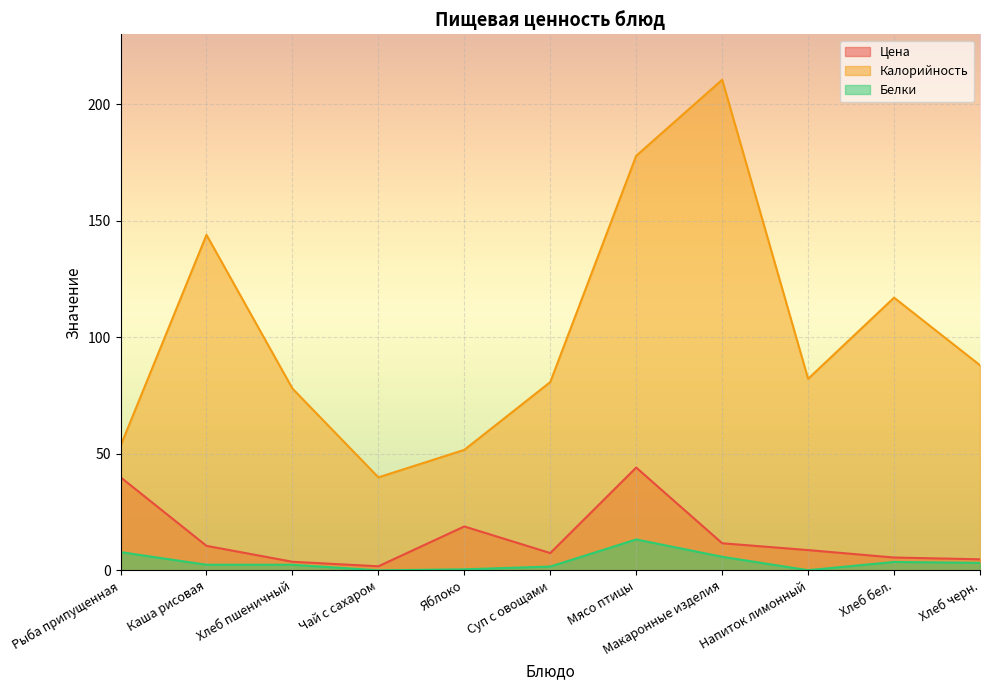

Where is the first local maximum for Калорийность?

Каша рисовая